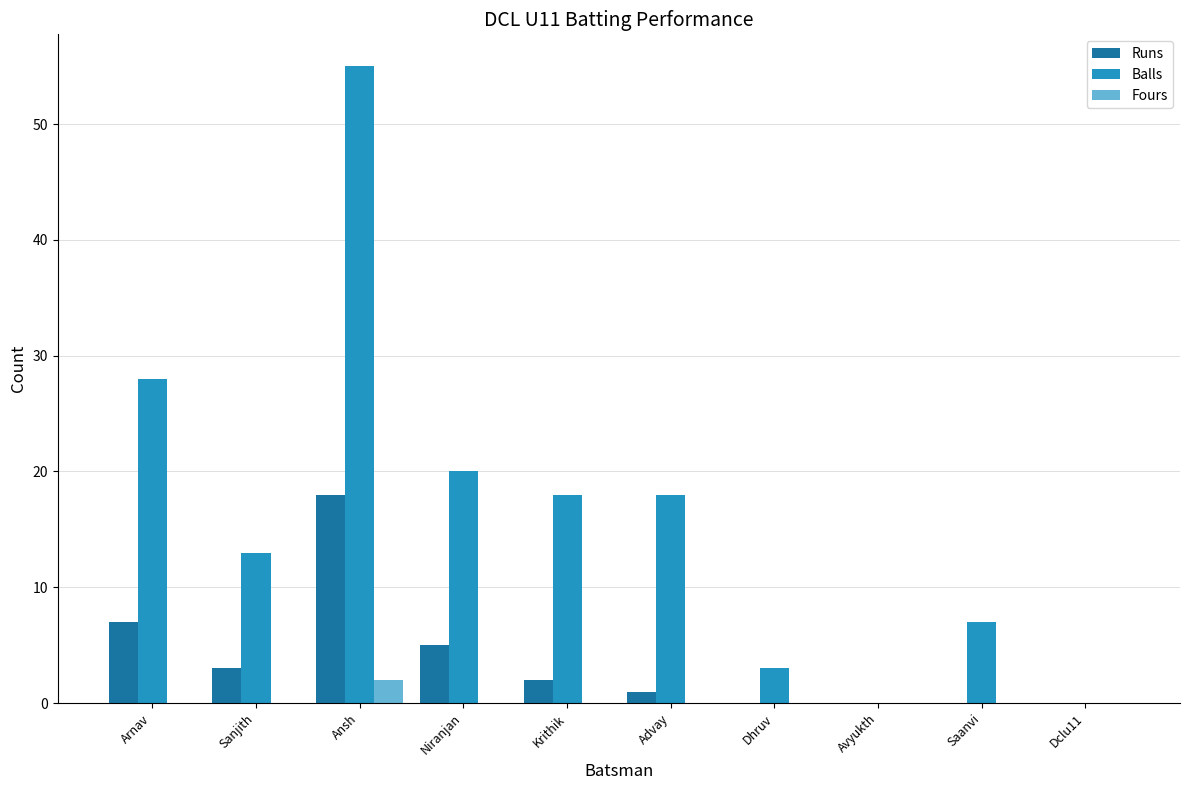

What is the sum of the Runs values at Dclu11 and Sanjith?

3